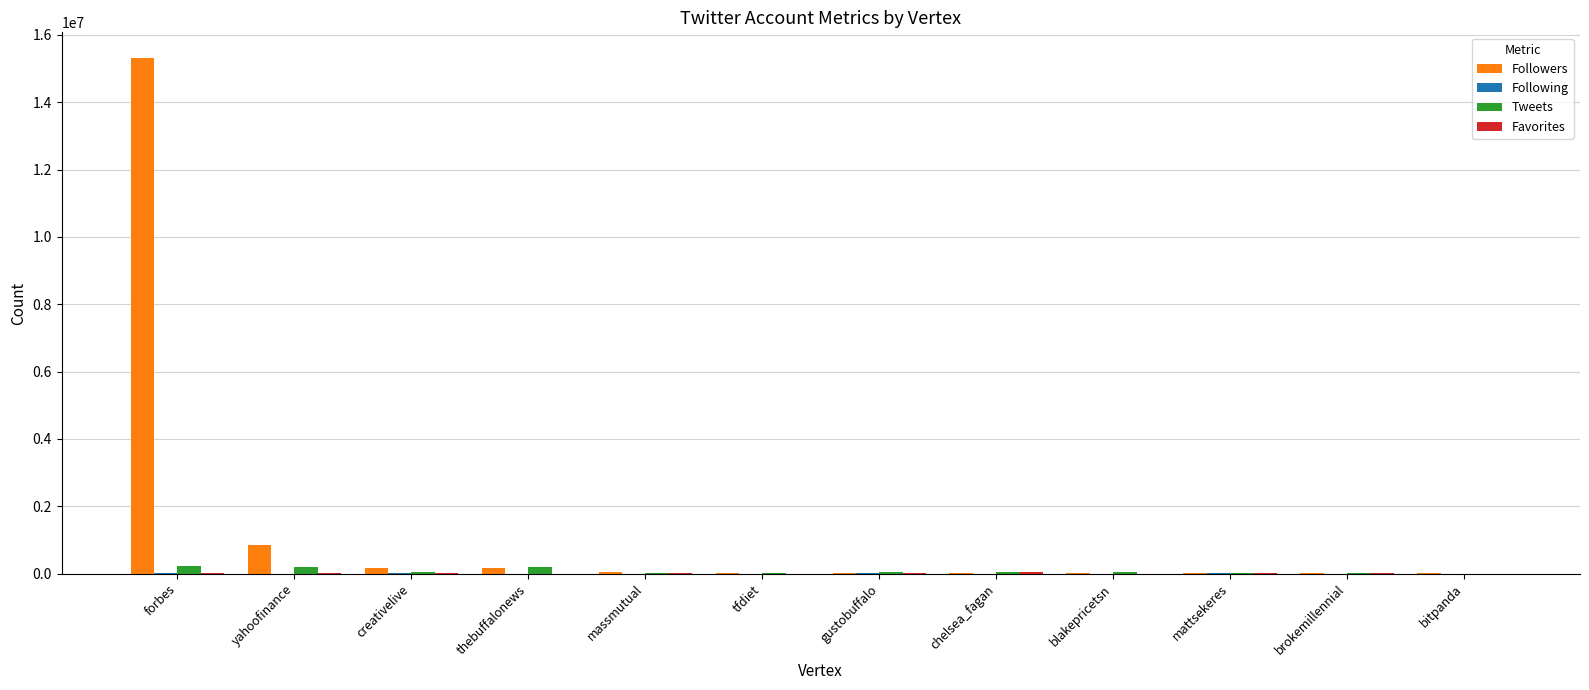

Count the number of categories in the chart.

12